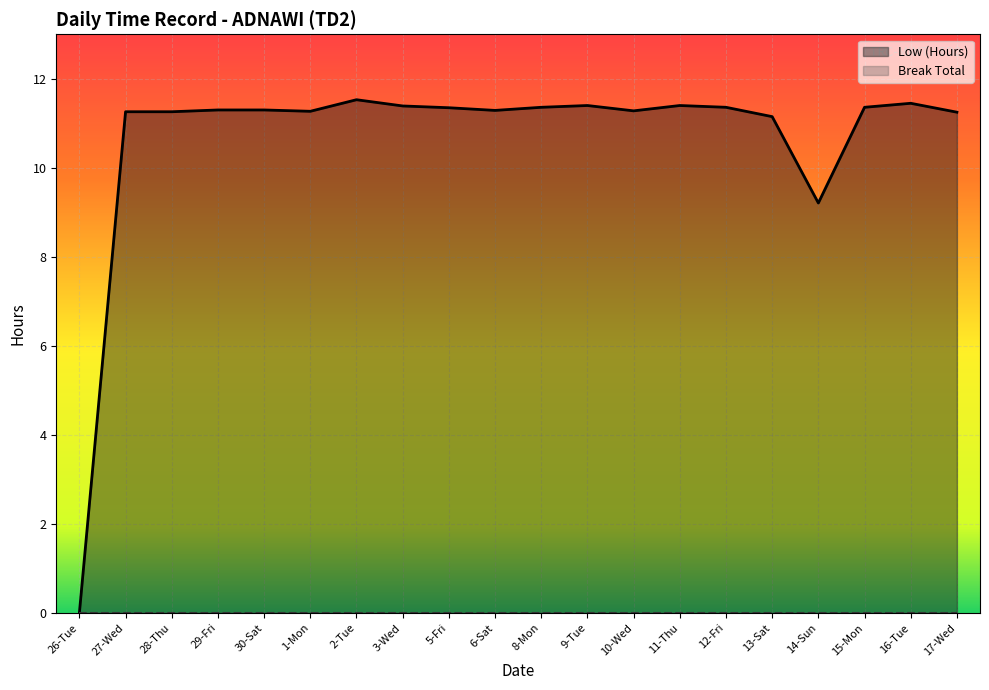

Where is the first local minimum?

1-Mon